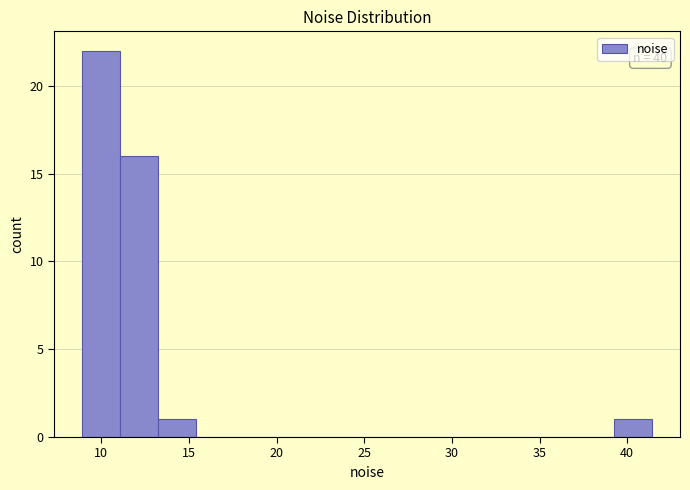

Which range on the x-axis has the tallest bar?

9.0 to 11.0